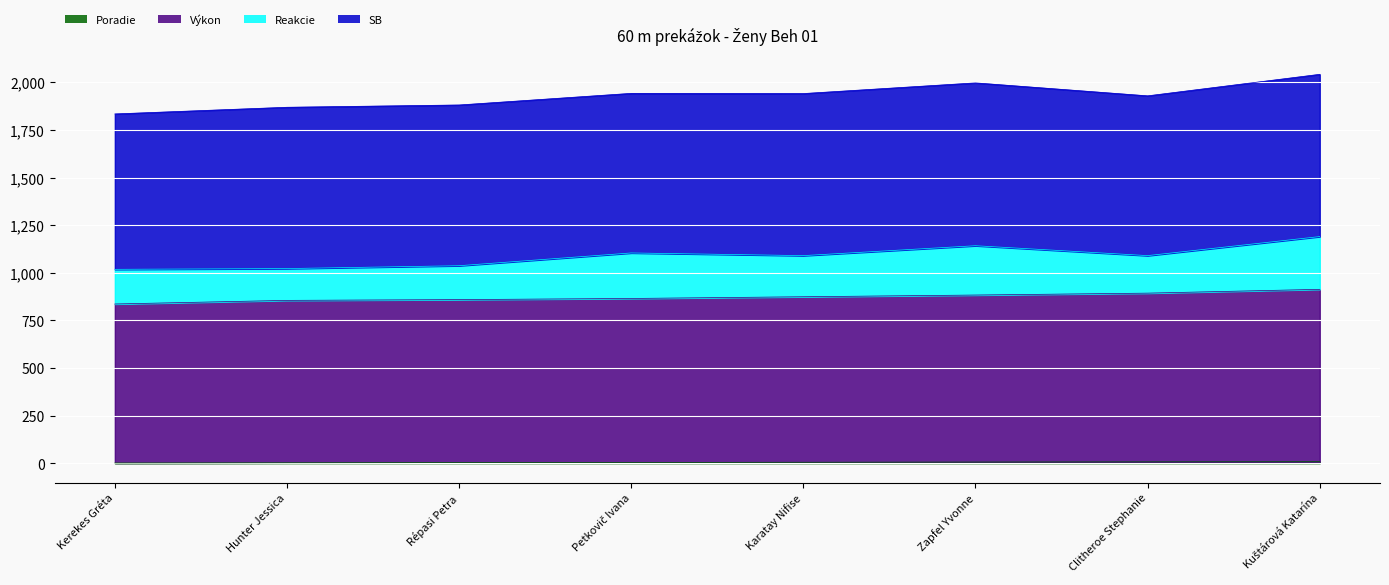

Is it true that Výkon equals 865.0 at Petkovič Ivana?

True